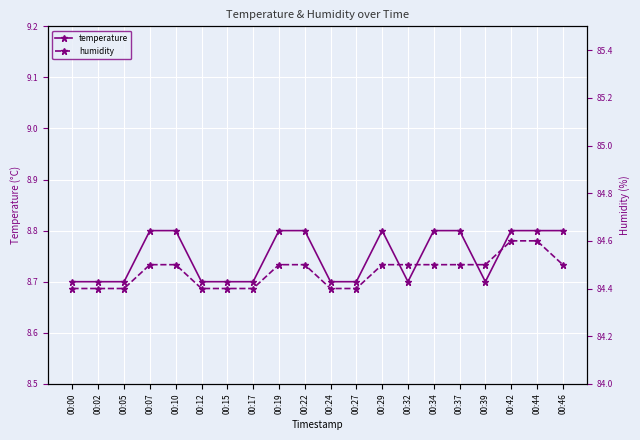

What is the total value across all series at 00:29?

93.3